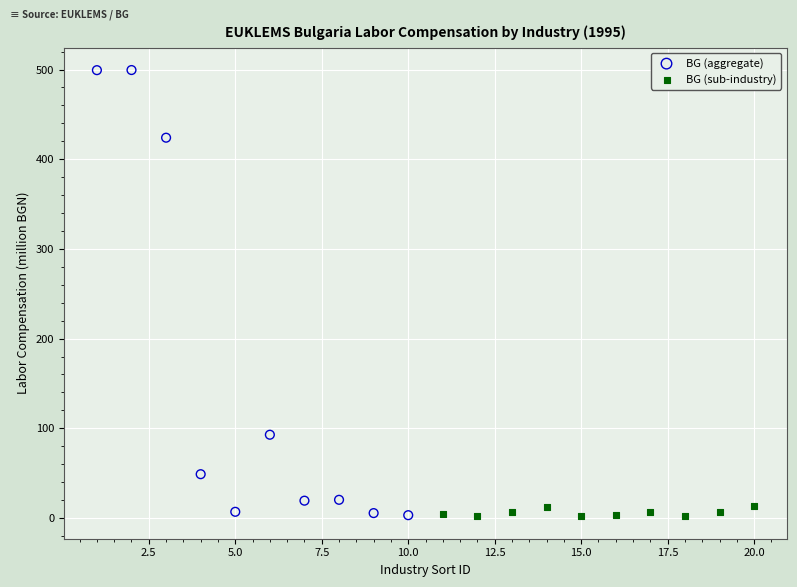

Which series contains the highest Y value?

BG (aggregate)